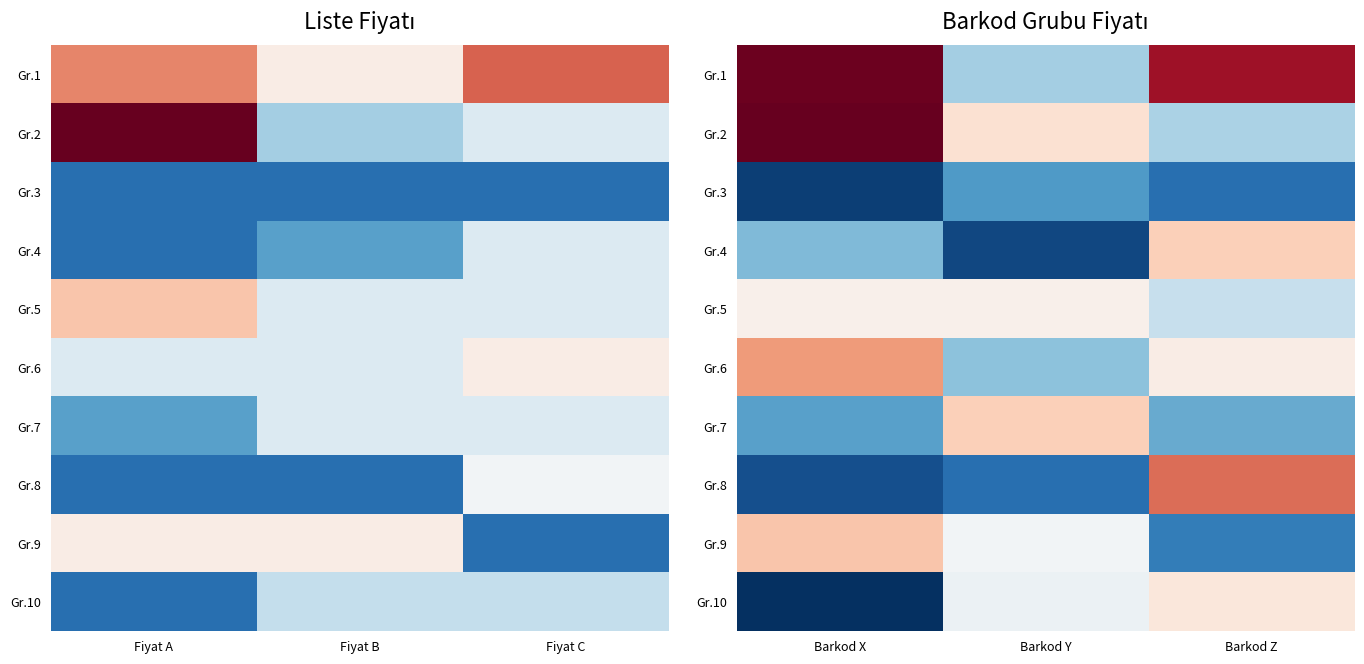

Which category has the lowest value in the Gr.3 series?

Barkod X